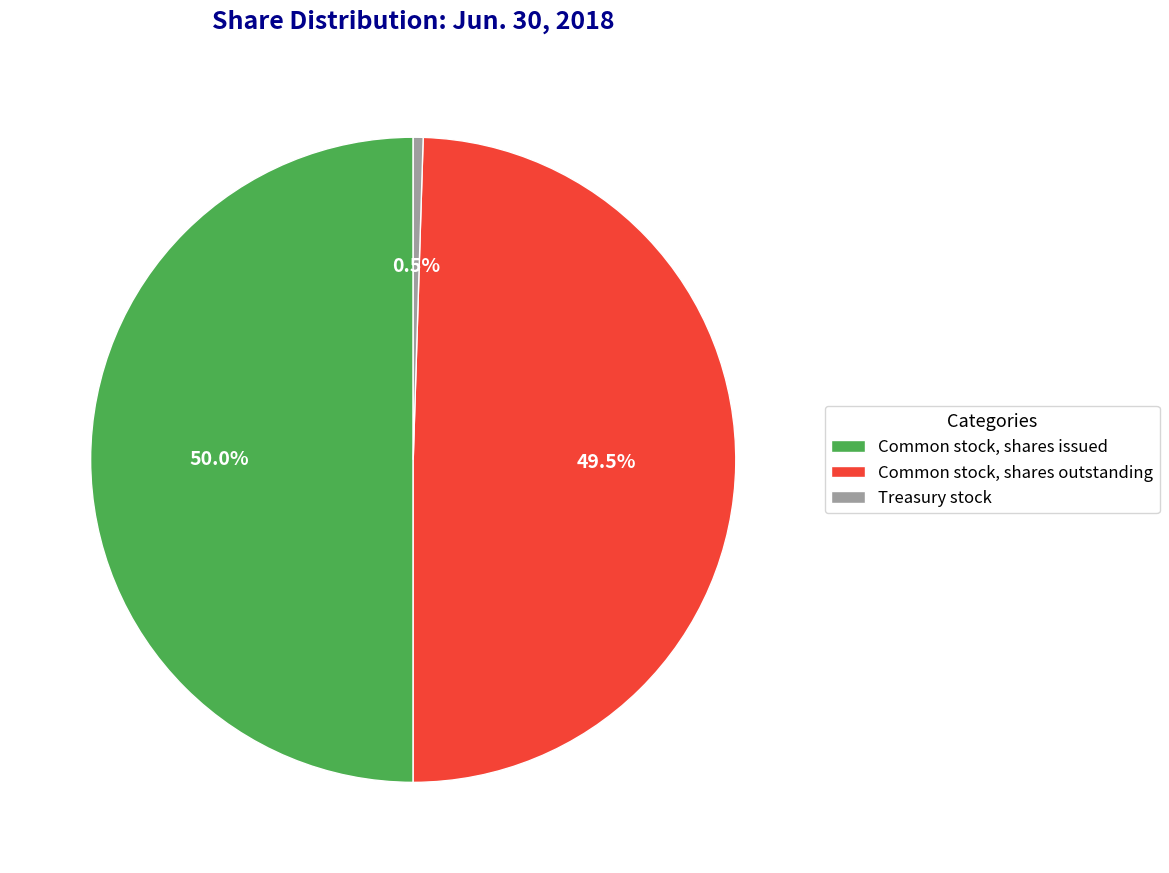

Which slice is the smallest?

Treasury stock